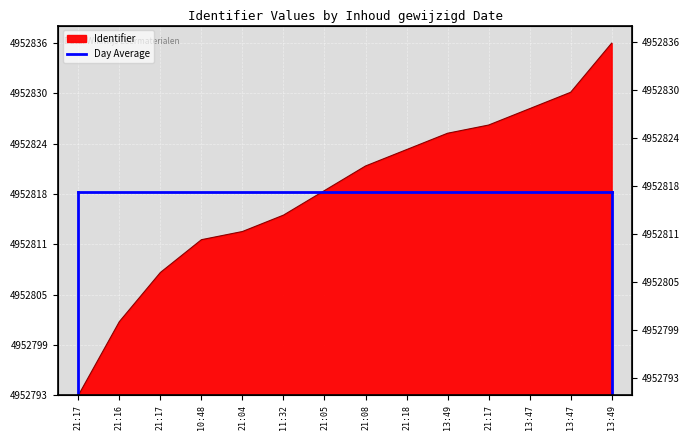

What is the difference between the maximum and minimum values?

43